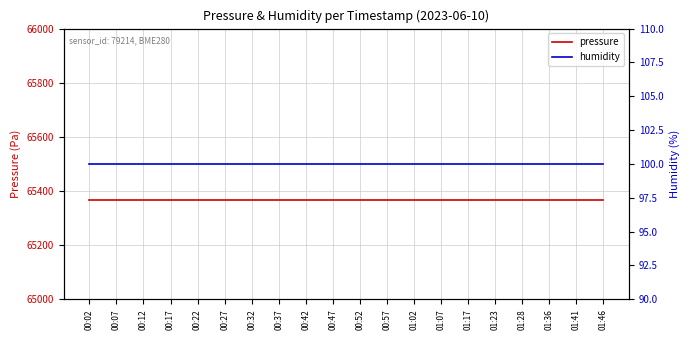

Reading left to right, extract all data points from this chart.

pressure: 65366.8	65366.8	65366.8	65366.8	65366.8	65366.8	65366.8	65366.8	65366.8	65366.8	65366.8	65366.8	65366.8	65366.8	65366.8	65366.8	65366.8	65366.8	65366.8	65366.8
humidity: 100.0	100.0	100.0	100.0	100.0	100.0	100.0	100.0	100.0	100.0	100.0	100.0	100.0	100.0	100.0	100.0	100.0	100.0	100.0	100.0